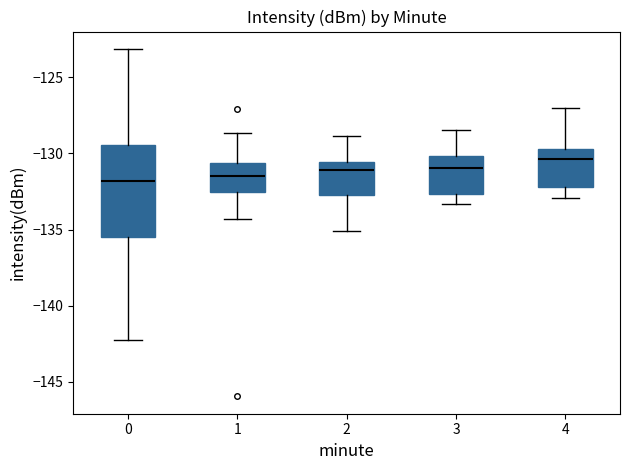

Reading left to right, transcribe this box plot: for each box, give where its median line is, the range the box spans, and where its two whiskers end, as read against the y-axis. The values are not printed on the chart, so give them approximately, as read against the axis.

0: median -132.0, box -135.5 to -129.5, whiskers -142.0 to -123.0
1: median -131.5, box -132.5 to -130.5, whiskers -134.5 to -128.5
2: median -131.0, box -133.0 to -130.5, whiskers -135.0 to -129.0
3: median -131.0, box -132.5 to -130.0, whiskers -133.5 to -128.5
4: median -130.5, box -132.0 to -129.5, whiskers -133.0 to -127.0